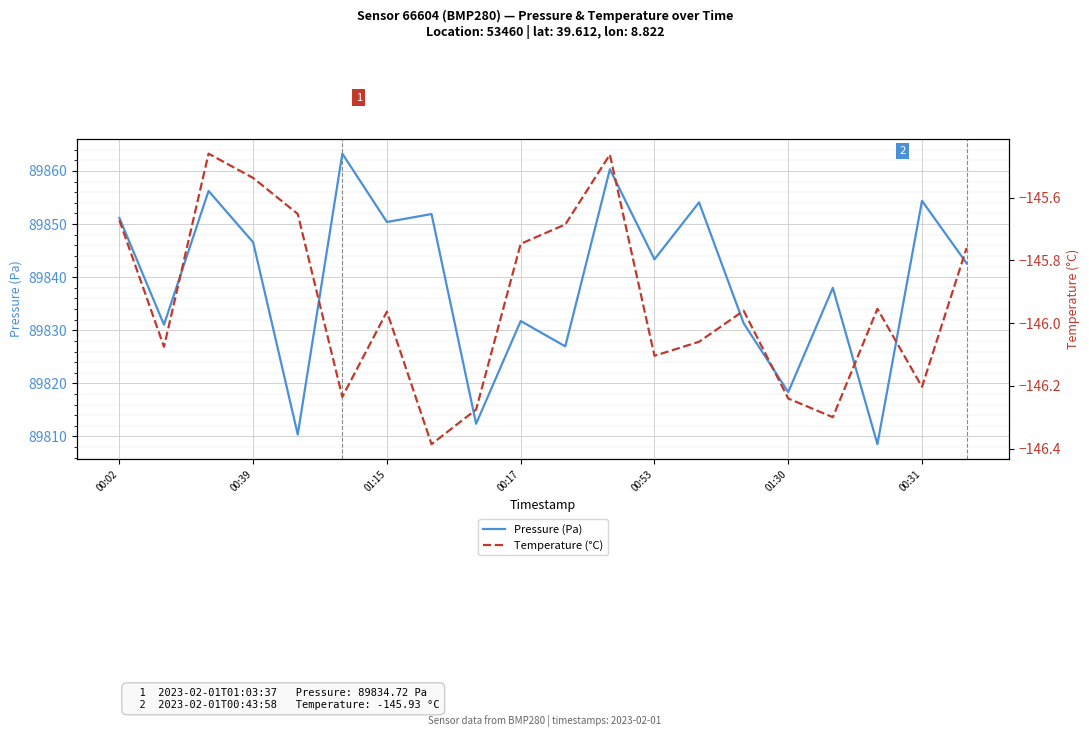

List the series in order of their overall mean, highest first.

Pressure (Pa), Temperature (°C)